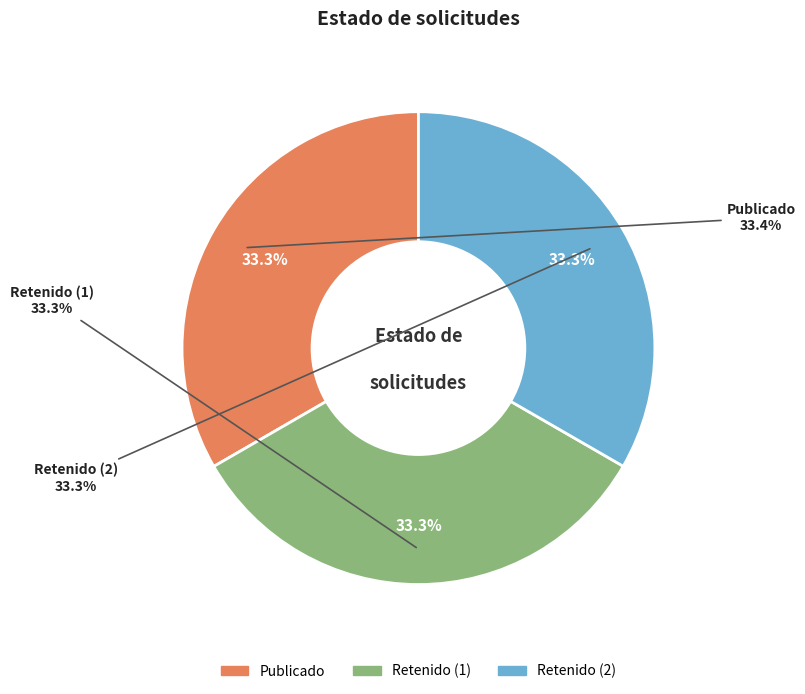

What percentage is the RET slice, to the nearest percent?

33%